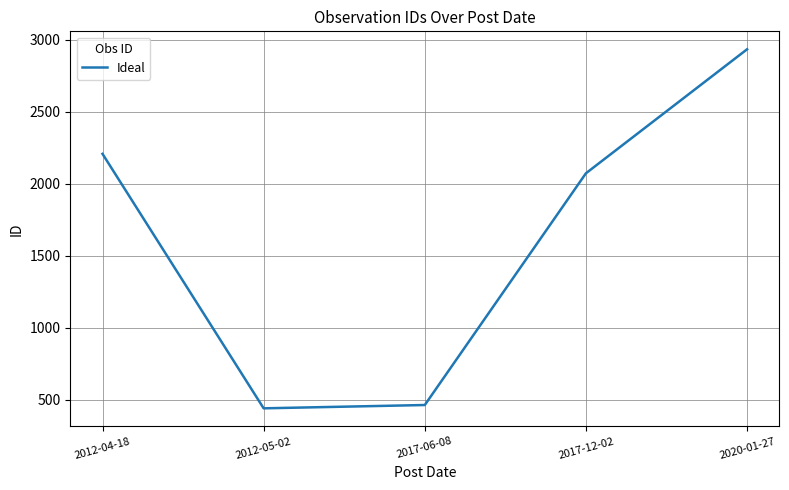

Rank the categories by value from lowest to highest.

2012-05-02, 2017-06-08, 2017-12-02, 2012-04-18, 2020-01-27